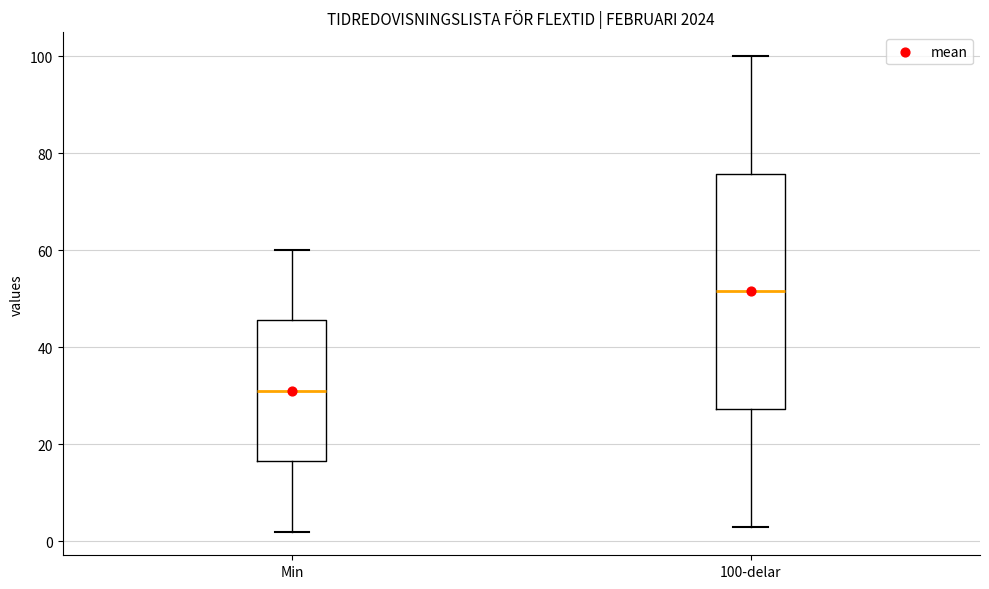

Reading left to right, read every box against the y-axis: the position of its median line, the range the box covers, and the ends of its whiskers. The values are not printed on the chart, so give them approximately, as read against the axis.

Min: median 32, box 16 to 46, whiskers 2 to 60
100-delar: median 52, box 28 to 76, whiskers 4 to 100